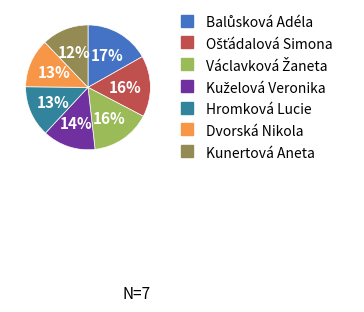

Between Kunertová Aneta and Hromková Lucie, which is larger?

Hromková Lucie